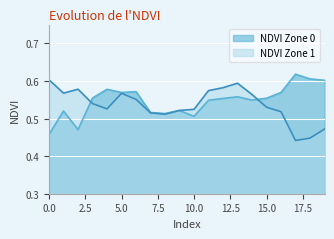

At which label is NDVI Zone 1 closest to 0?

17